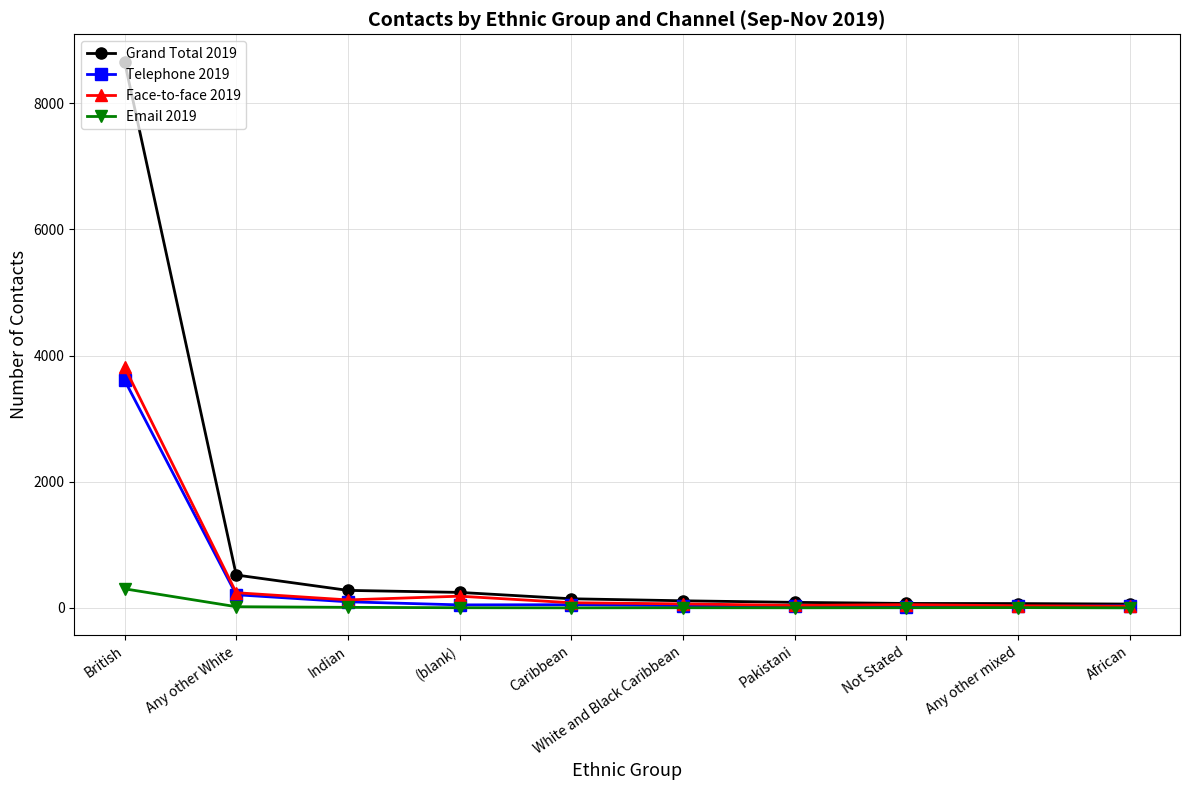

Is the value of Grand Total 2019 at Indian greater than the value of Face-to-face 2019 at White and Black Caribbean?

Yes